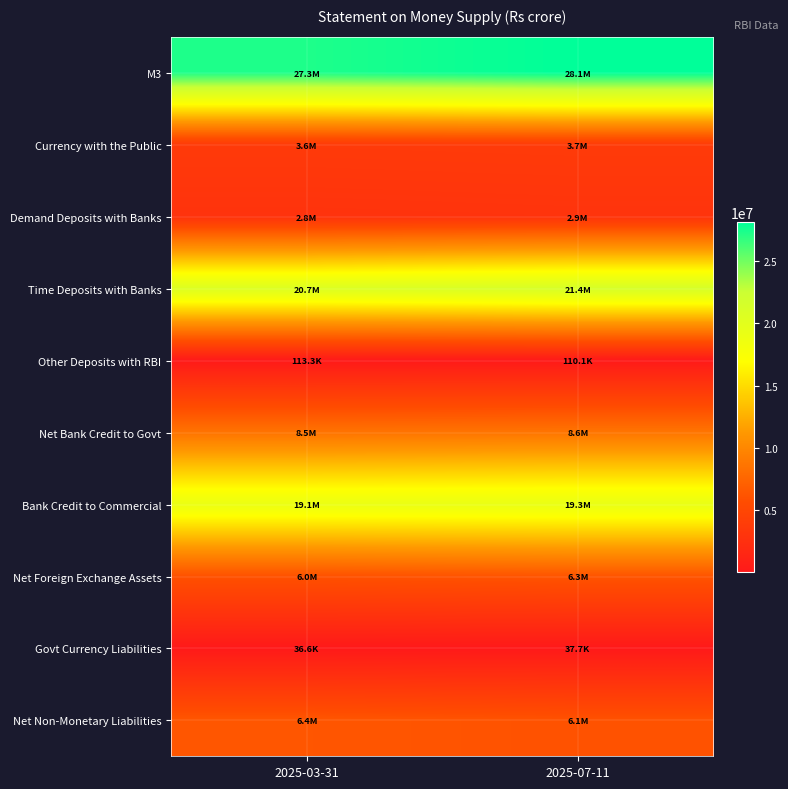

Rank the series at 2025-03-31 from lowest to highest value.

Govt Currency Liabilities, Other Deposits with RBI, Demand Deposits with Banks, Currency with the Public, Net Foreign Exchange Assets, Net Non-Monetary Liabilities, Net Bank Credit to Govt, Bank Credit to Commercial, Time Deposits with Banks, M3